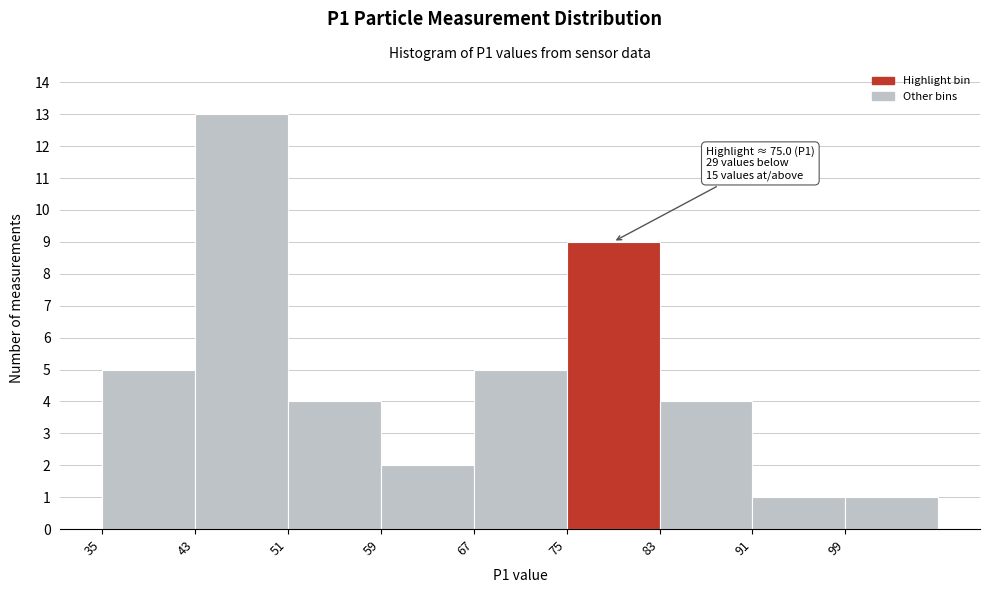

Over which range of the x-axis is the bar tallest?

43 to 51